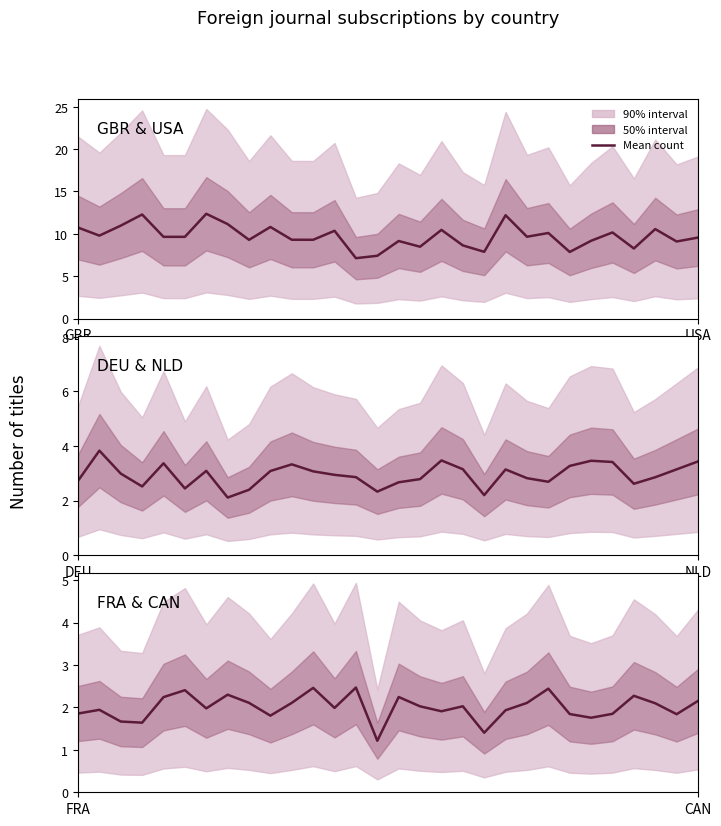

At which category does the chart reach its peak across all series?

6